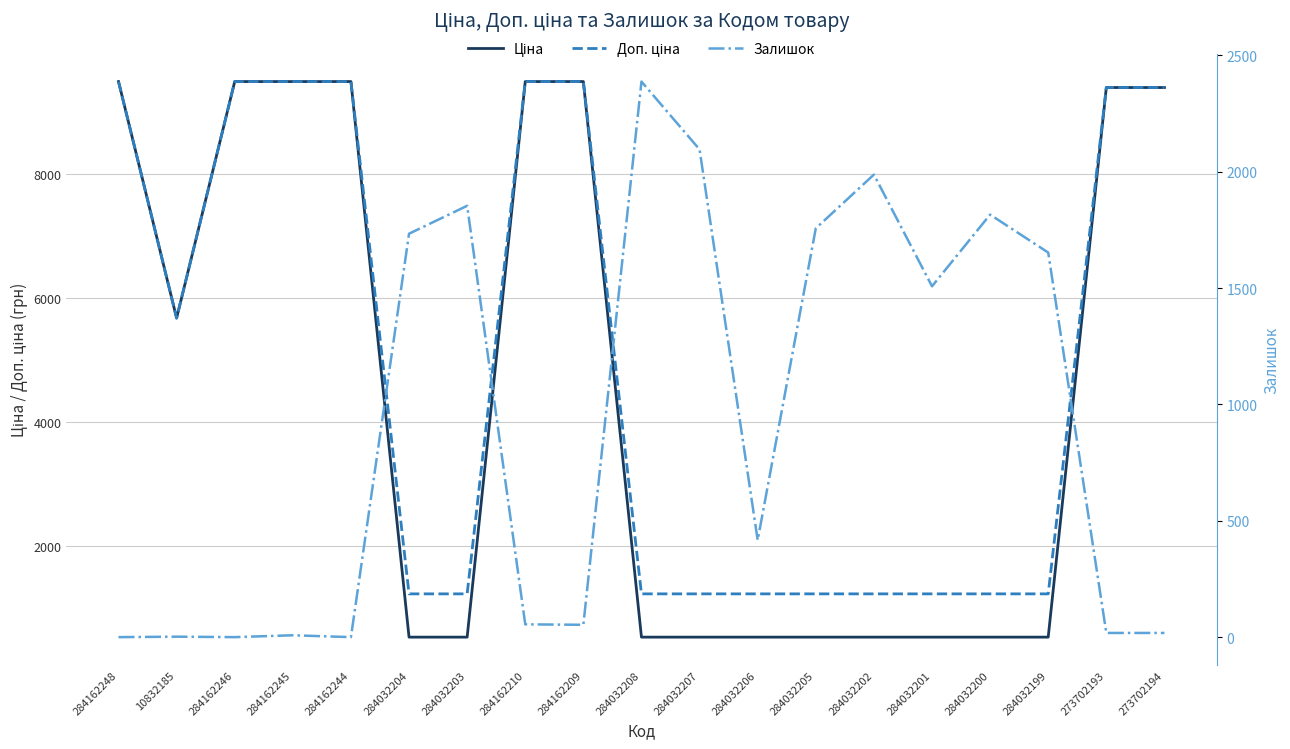

Is the value of Ціна at 284162245 greater than the value of Доп. ціна at 284032204?

Yes